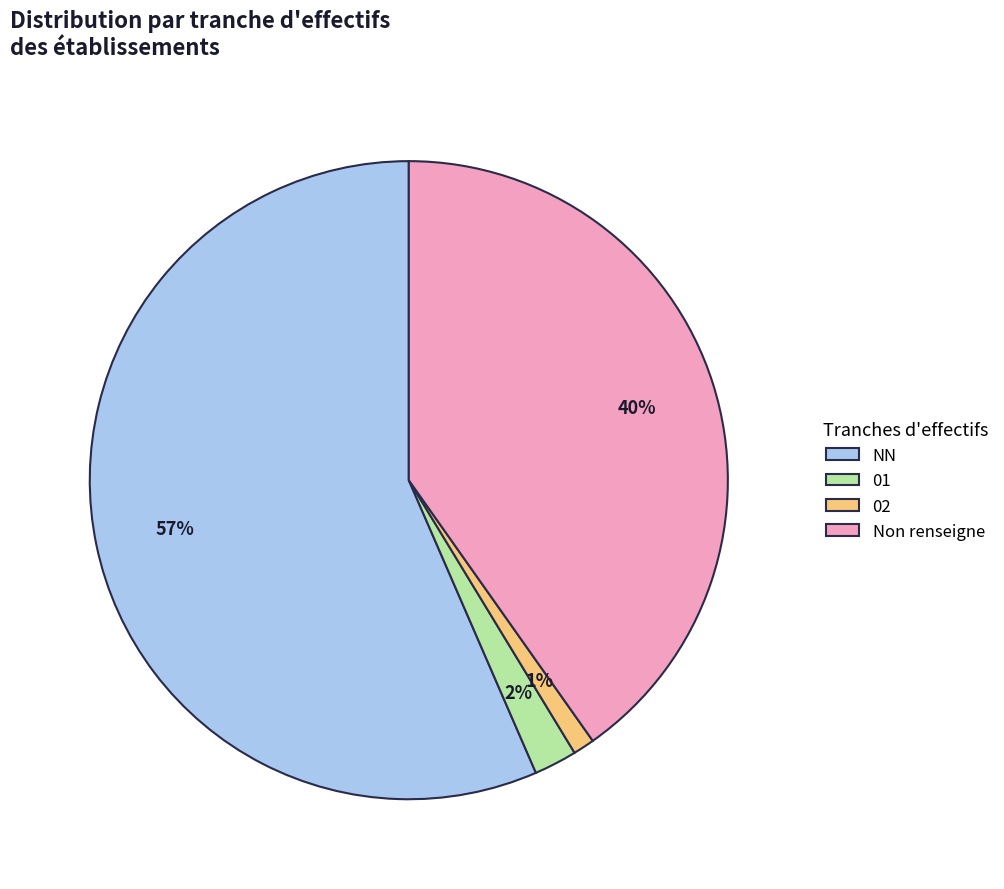

How many segments does this pie chart have?

4